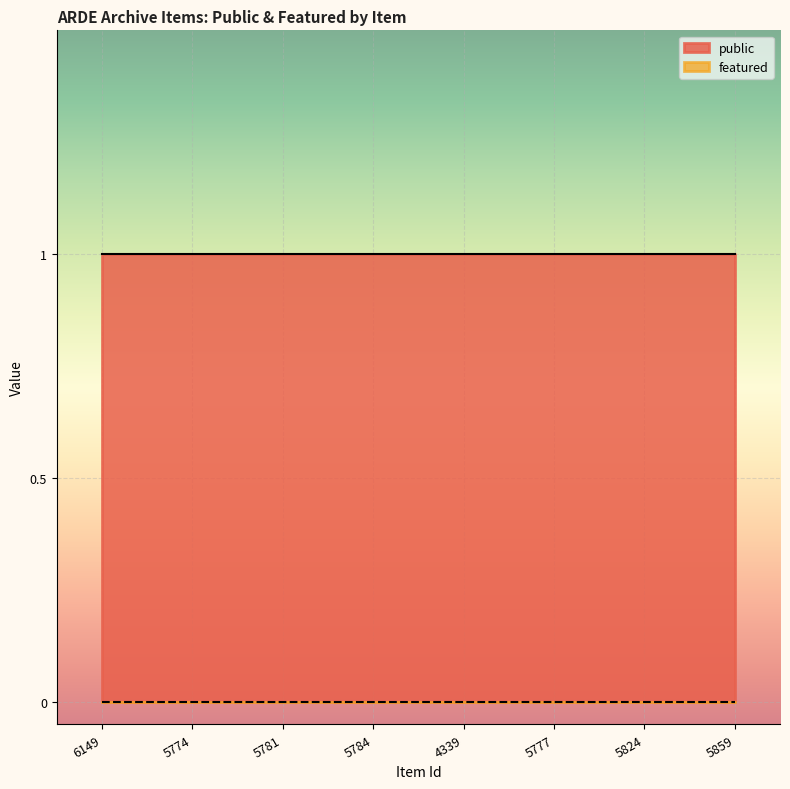

True or false: public and featured intersect in this chart.

False